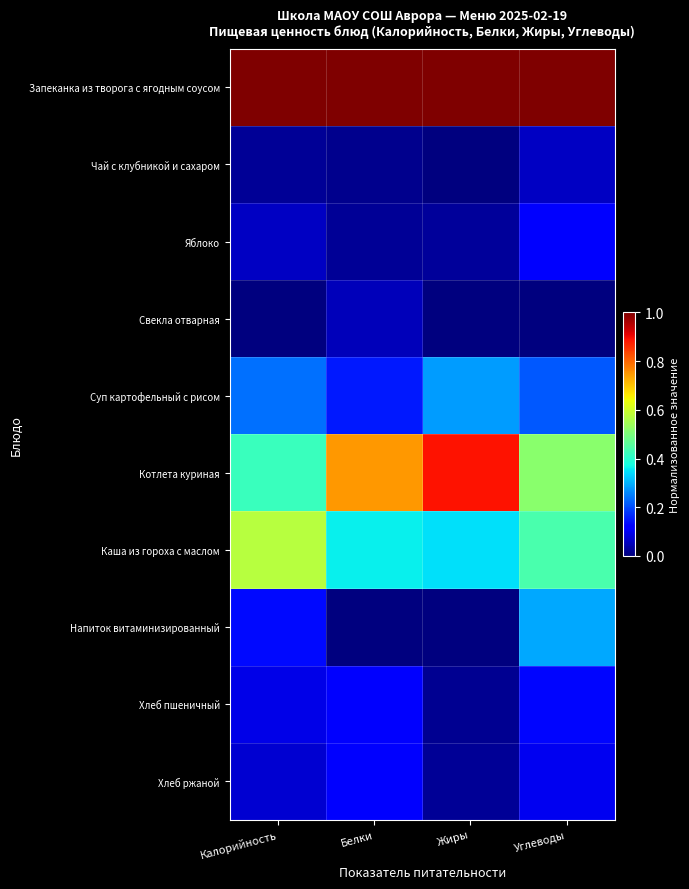

Reading left to right, what are all the values shown in this chart?

Запеканка из творога с ягодным соусом: Калорийность=1.0	Белки=1.0	Жиры=1.0	Углеводы=1.0
Чай с клубникой и сахаром: Калорийность=0.0	Белки=0.0	Жиры=0.0	Углеводы=0.1
Яблоко: Калорийность=0.1	Белки=0.0	Жиры=0.0	Углеводы=0.1
Свекла отварная: Калорийность=0.0	Белки=0.1	Жиры=0.0	Углеводы=0.0
Суп картофельный с рисом: Калорийность=0.2	Белки=0.2	Жиры=0.3	Углеводы=0.2
Котлета куриная: Калорийность=0.4	Белки=0.7	Жиры=0.9	Углеводы=0.5
Каша из гороха с маслом: Калорийность=0.6	Белки=0.4	Жиры=0.3	Углеводы=0.4
Напиток витаминизированный: Калорийность=0.1	Белки=0.0	Жиры=0.0	Углеводы=0.3
Хлеб пшеничный: Калорийность=0.1	Белки=0.1	Жиры=0.0	Углеводы=0.1
Хлеб ржаной: Калорийность=0.1	Белки=0.1	Жиры=0.0	Углеводы=0.1